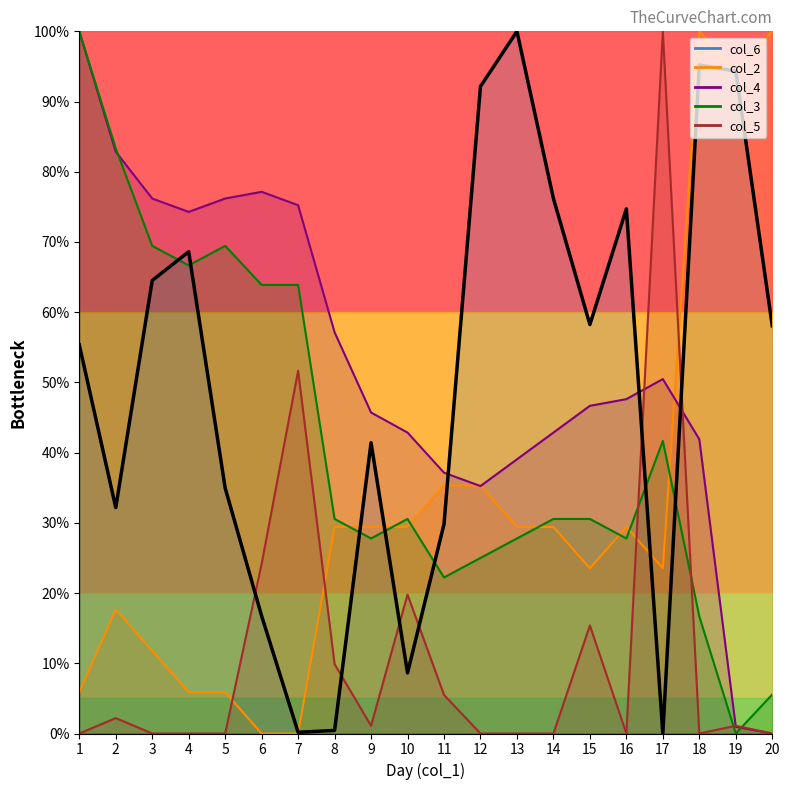

Rank the categories by value from highest to lowest.

13, 18, 19, 12, 14, 16, 4, 3, 15, 20, 1, 9, 5, 2, 11, 6, 10, 8, 7, 17